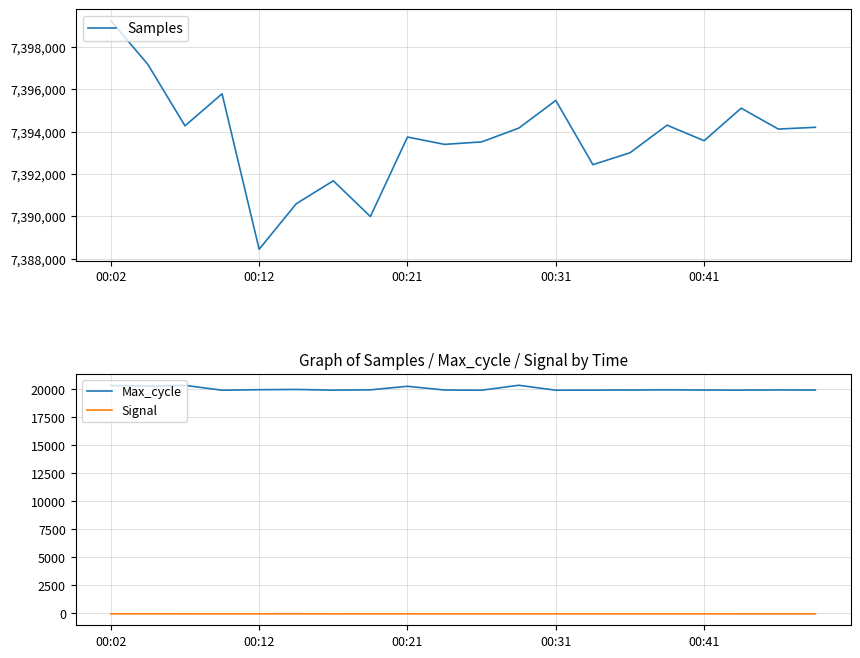

Which label corresponds to the largest value in the chart?

00:02